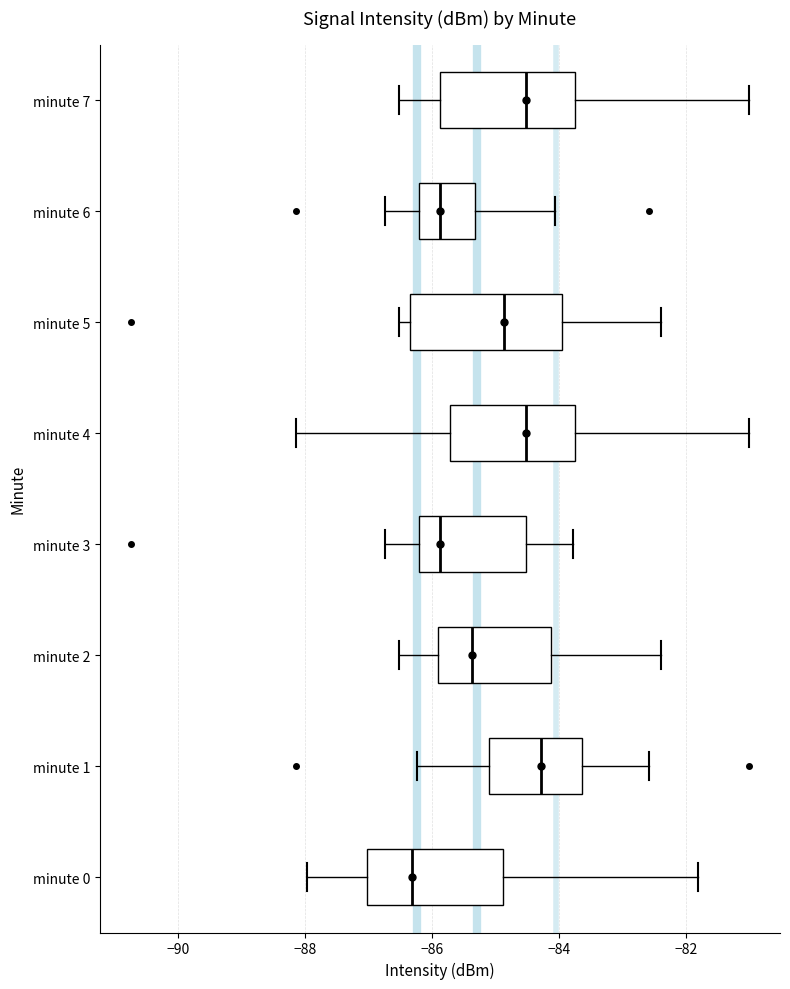

Which box's median line is the furthest to the left?

minute 0